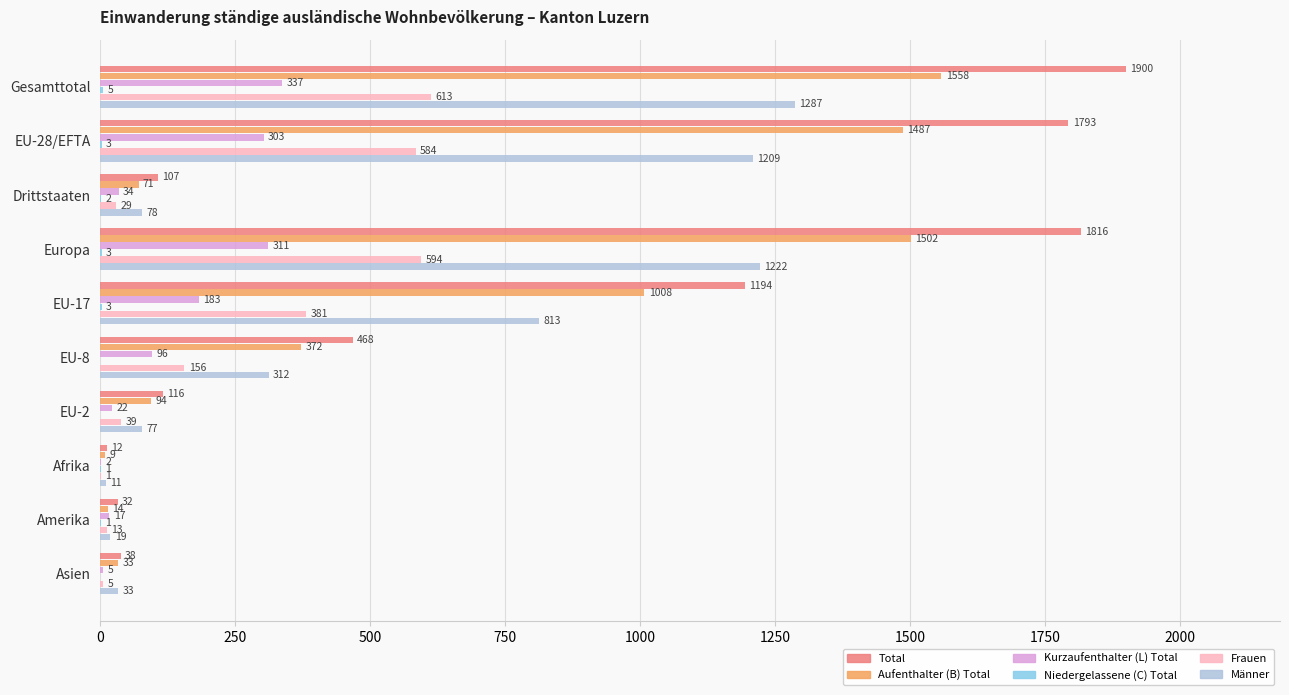

Which series changed the most between Gesamttotal and EU-28/EFTA?

Total